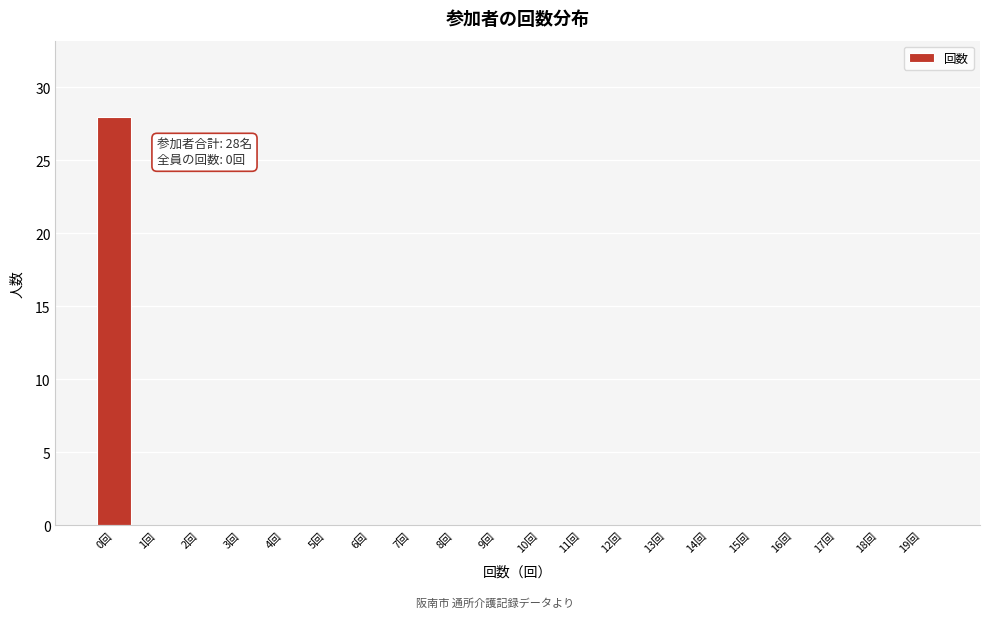

Reading left to right, extract all data points from this chart.

0回=28	1回=0	2回=0	3回=0	4回=0	5回=0	6回=0	7回=0	8回=0	9回=0	10回=0	11回=0	12回=0	13回=0	14回=0	15回=0	16回=0	17回=0	18回=0	19回=0